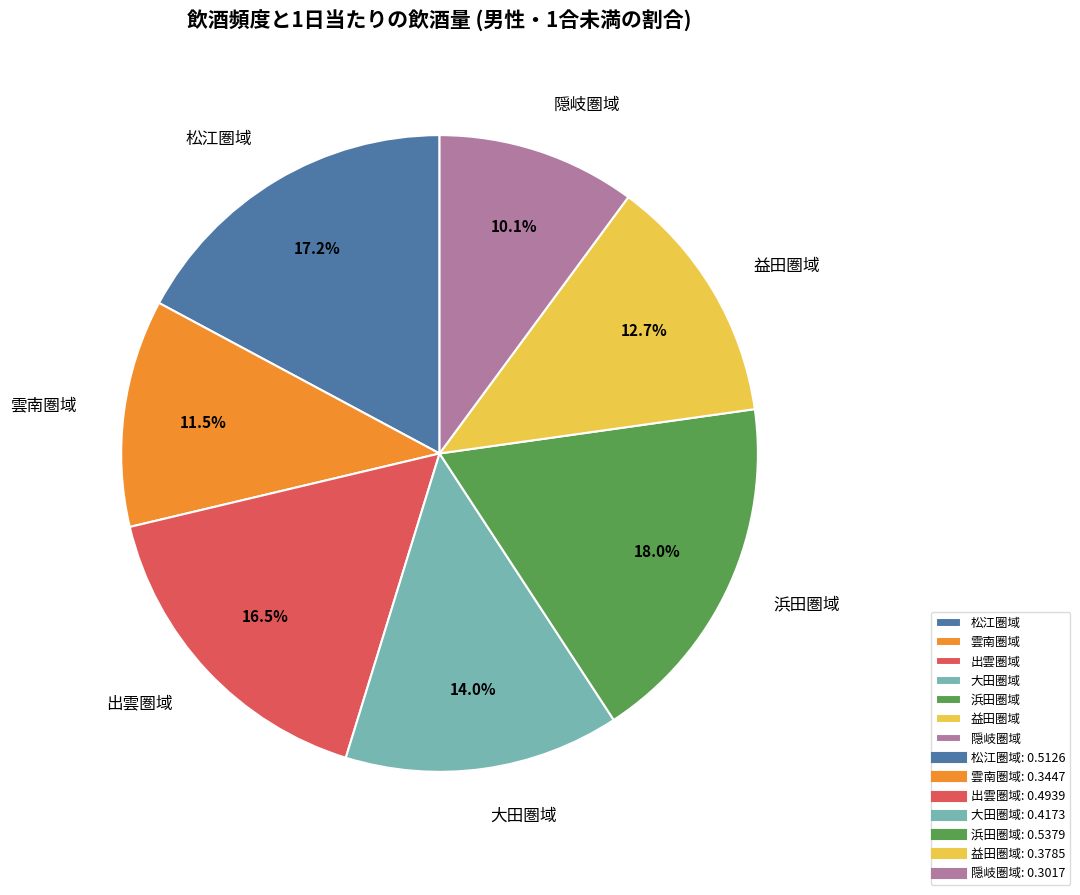

To the nearest percent, what is the difference between the 松江圏域 and 大田圏域 slice percentages?

3%